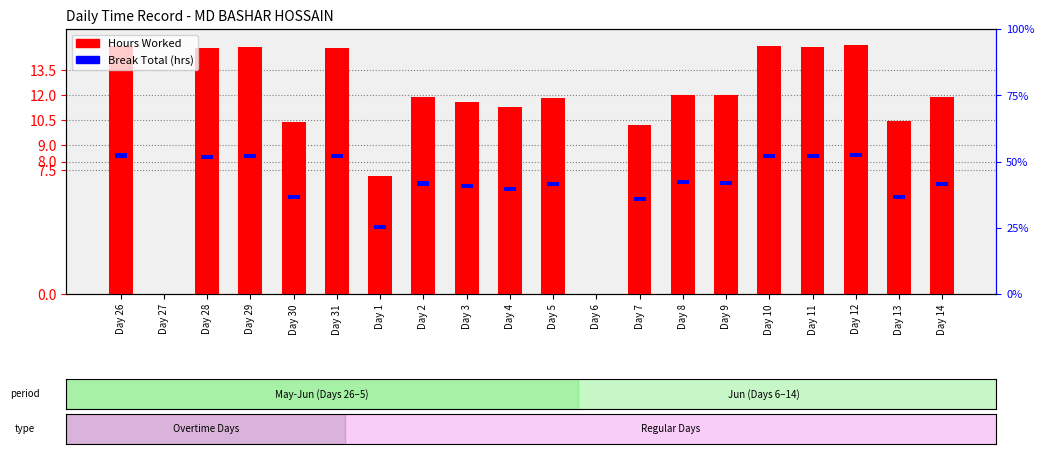

Rank the categories by value from lowest to highest.

Day 27, Day 6, Day 1, Day 7, Day 30, Day 13, Day 4, Day 3, Day 5, Day 14, Day 2, Day 9, Day 8, Day 28, Day 31, Day 29, Day 11, Day 10, Day 26, Day 12